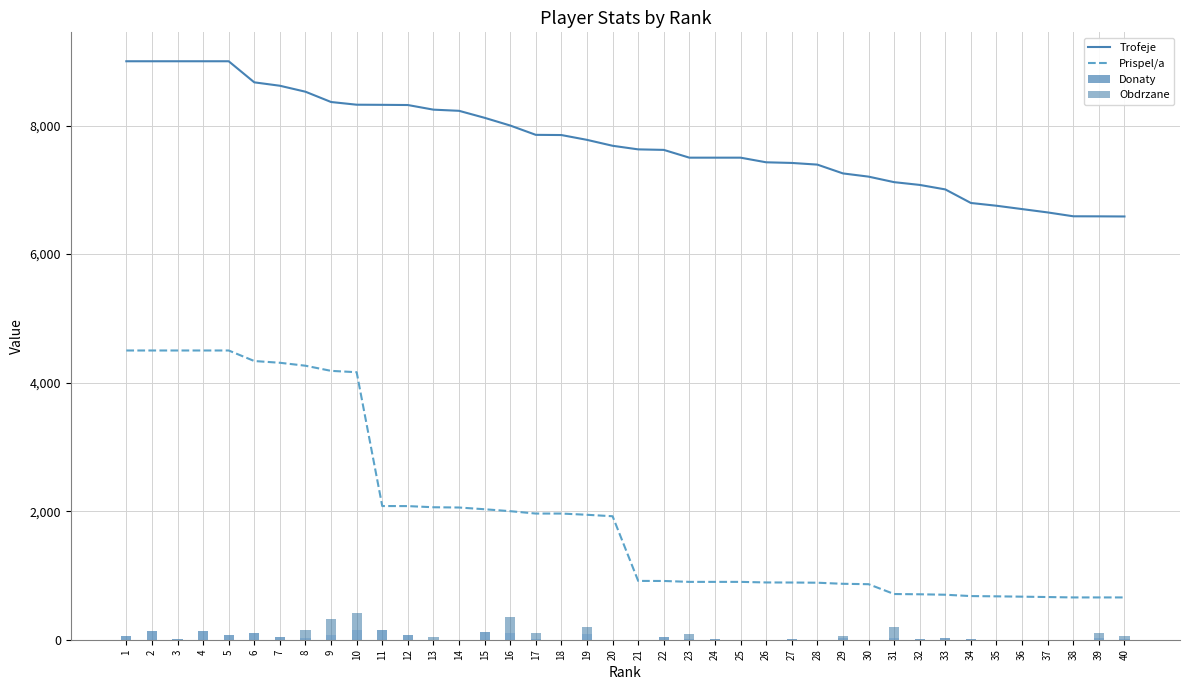

What are all the series names shown in the legend?

Trofeje, Prispel/a, Donaty, Obdrzane